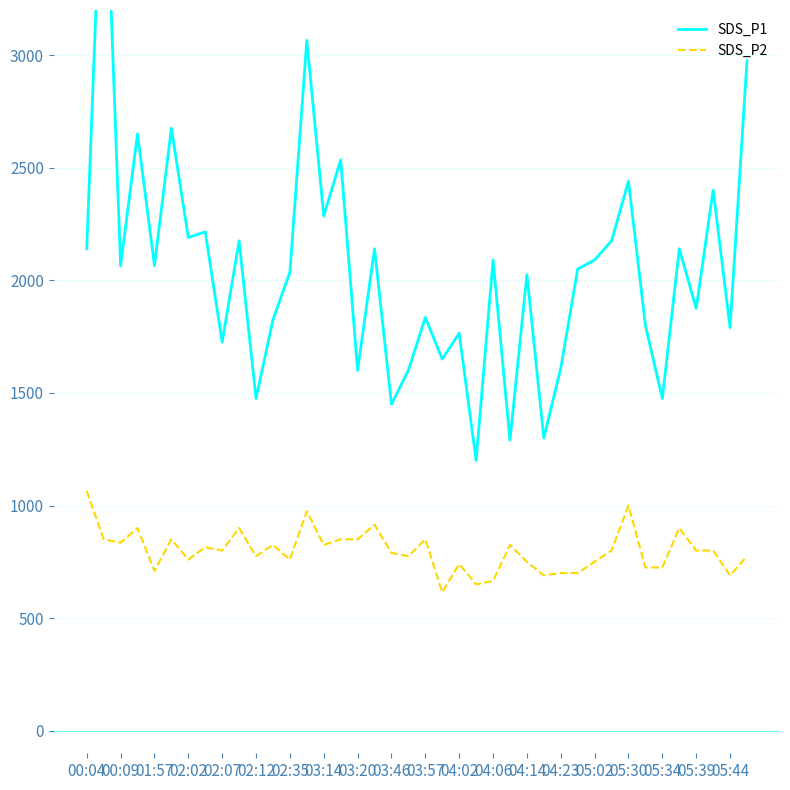

How many data points in SDS_P2 are above 800?

17